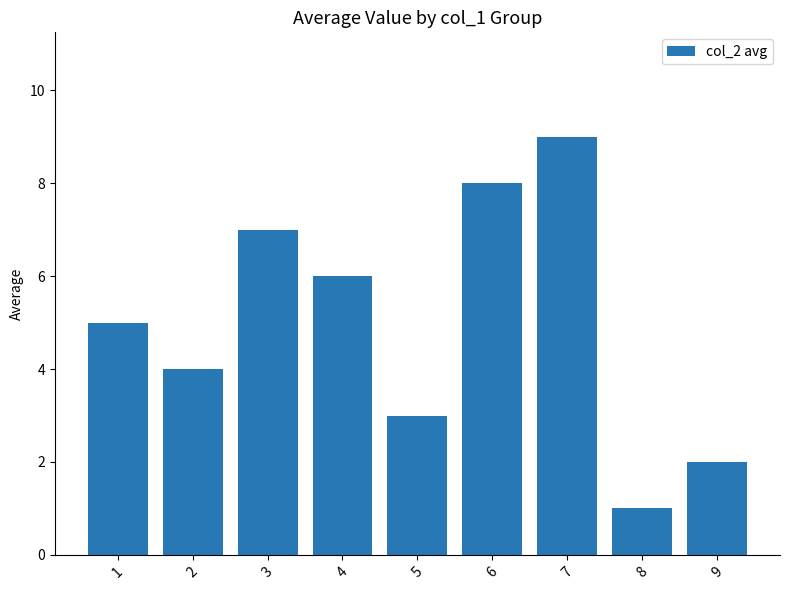

Count the values in the range 3 to 7.

5